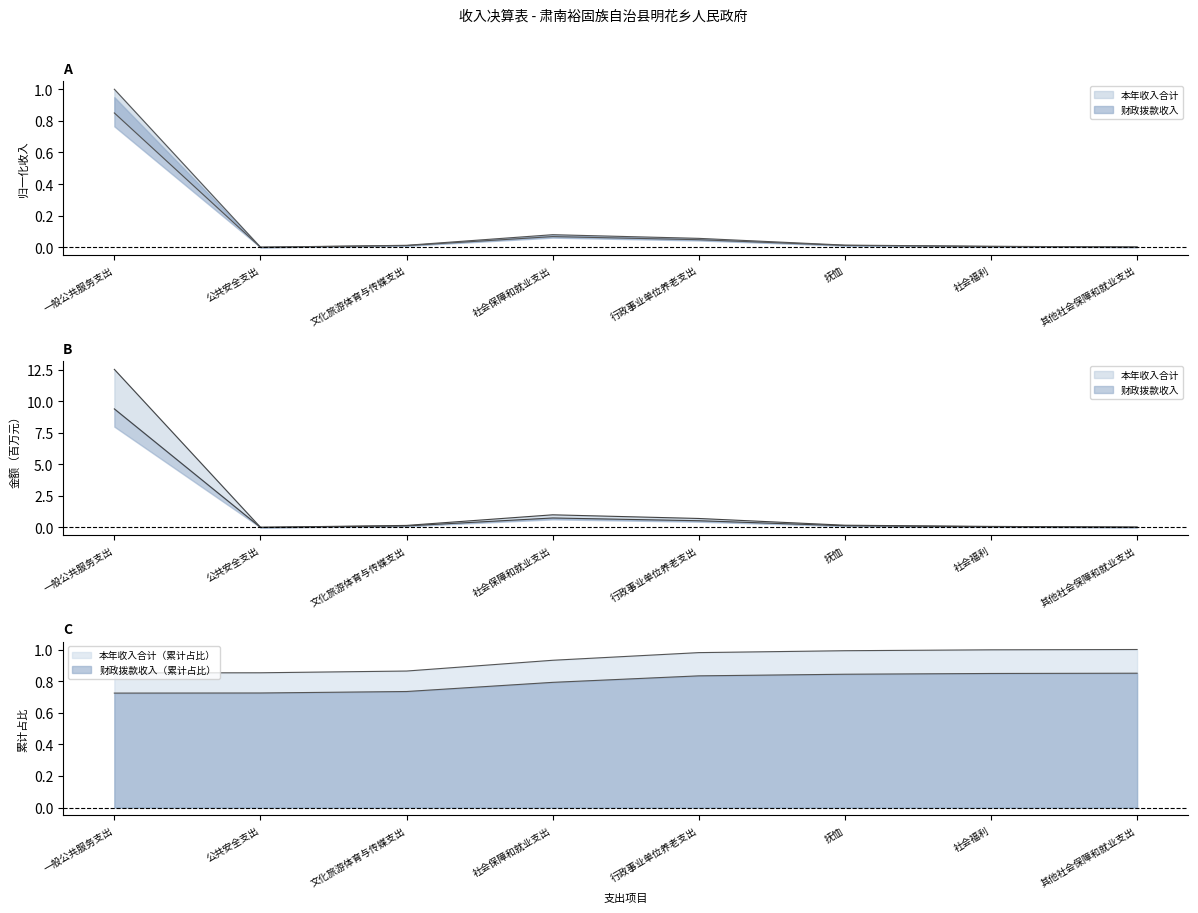

How many lines are shown in the chart?

2